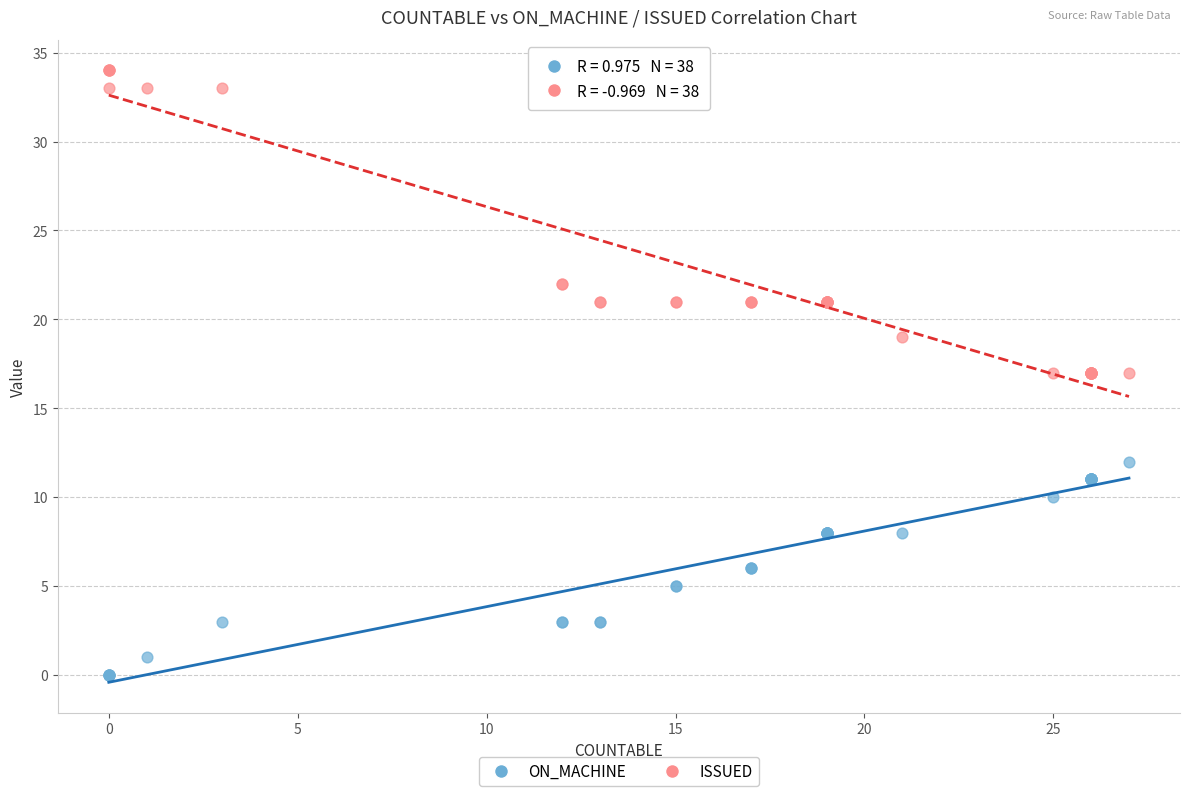

Which series reaches the maximum Y coordinate?

ISSUED